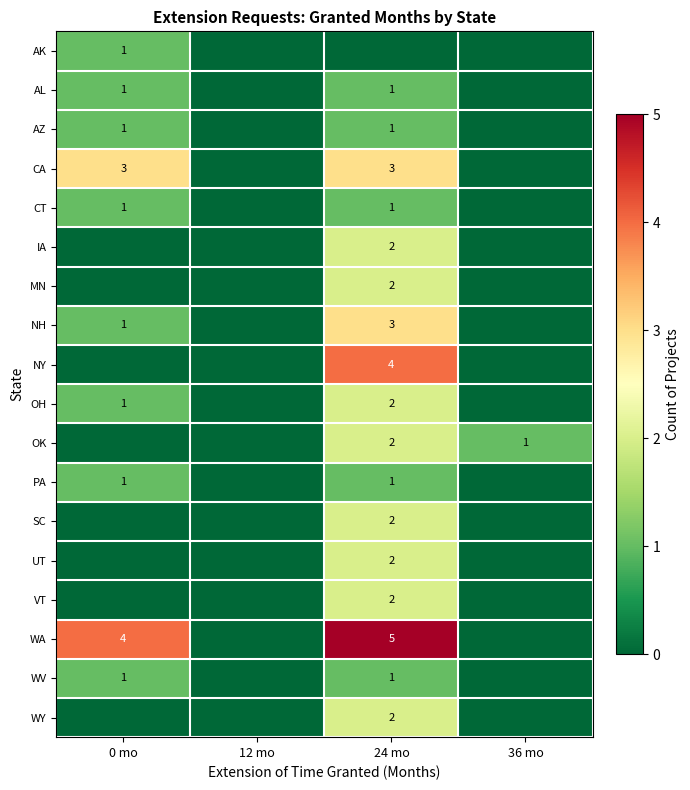

The NY series shows 2 at 24 mo. True or false?

False